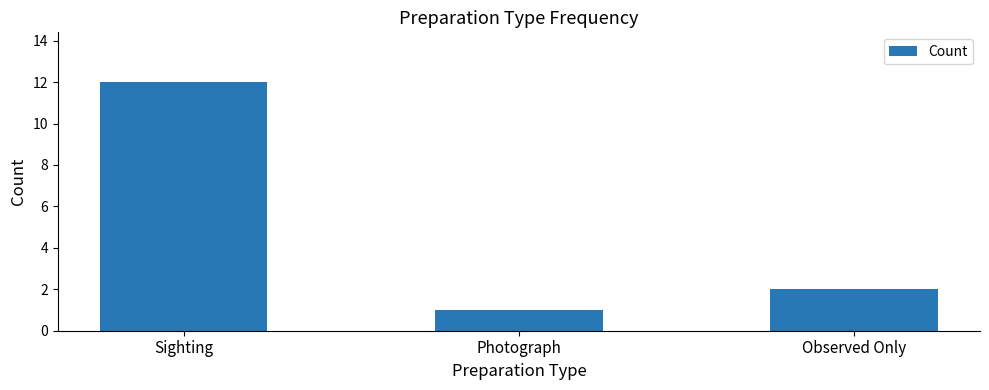

Reading right to left, extract all data points from this chart.

2	1	12